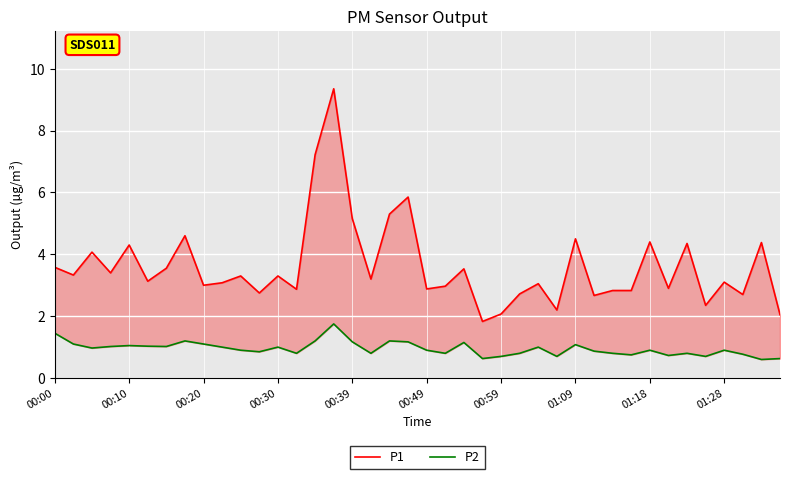

List the series in order of their overall mean, highest first.

P1, P2